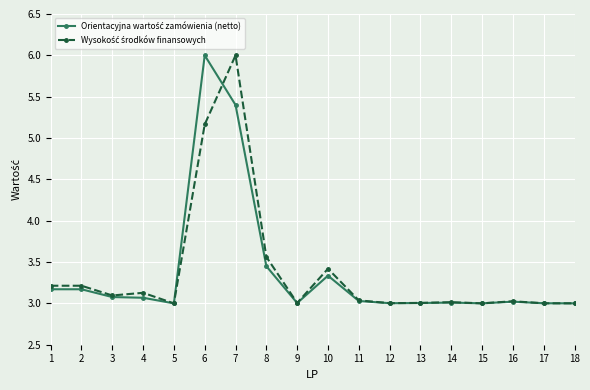

What is the maximum value shown in the chart?

6.0